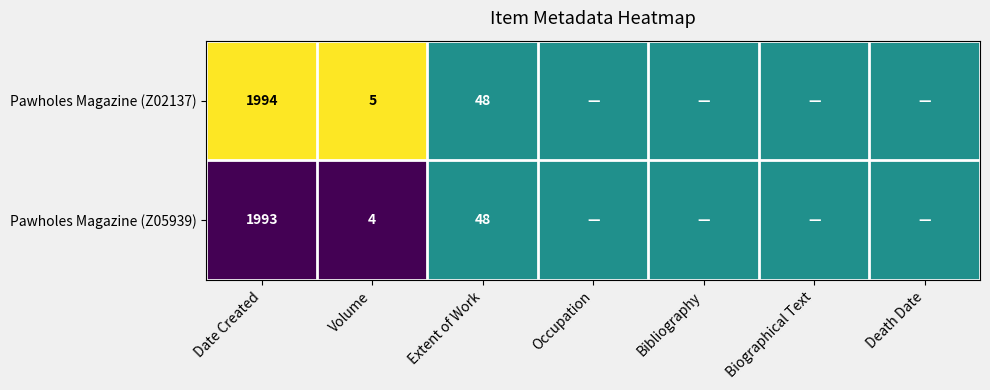

Count the number of categories in the chart.

7